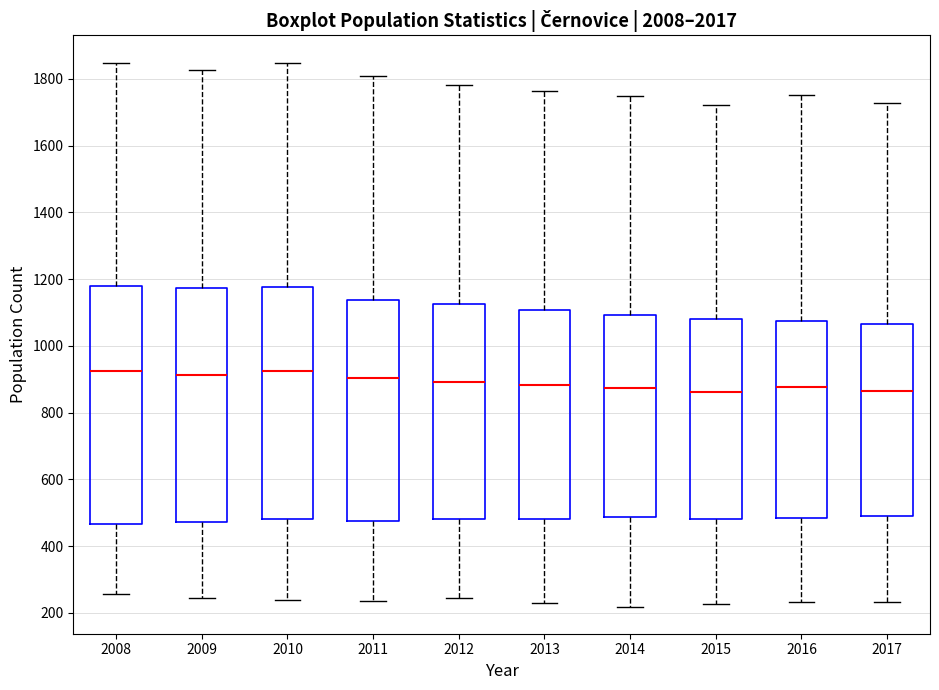

Where is the upper edge of the box at x = 2015 on the y-axis? The values are not printed on the chart, so give them approximately, as read against the axis.

1080